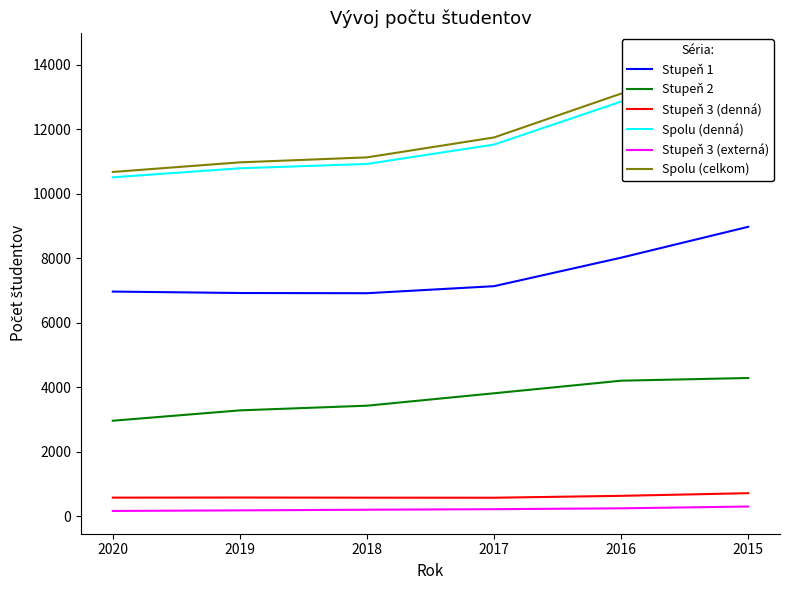

Count the number of data series in this chart.

6